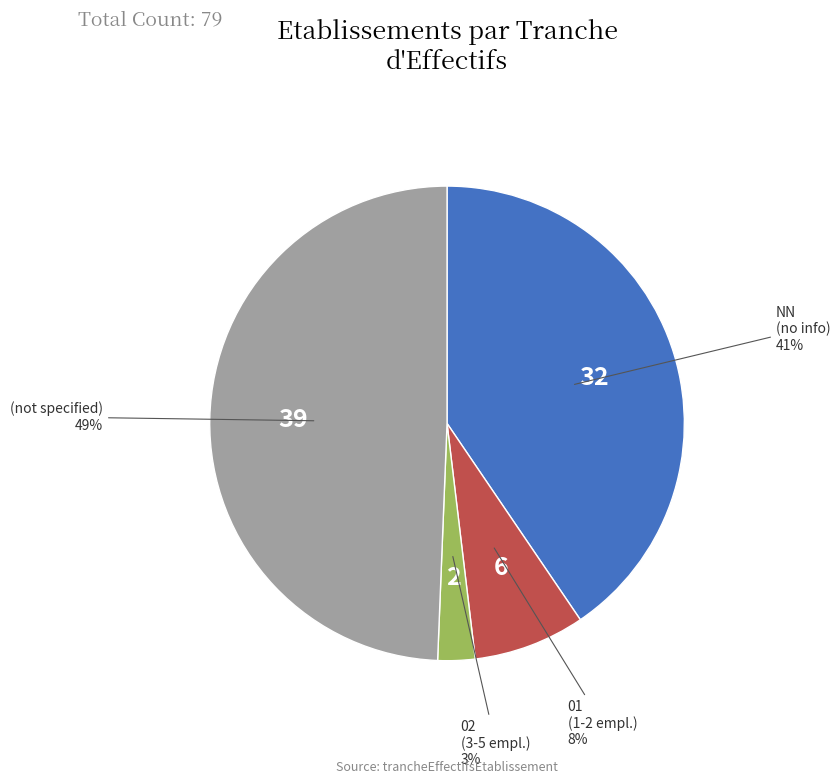

How many segments does this pie chart have?

4